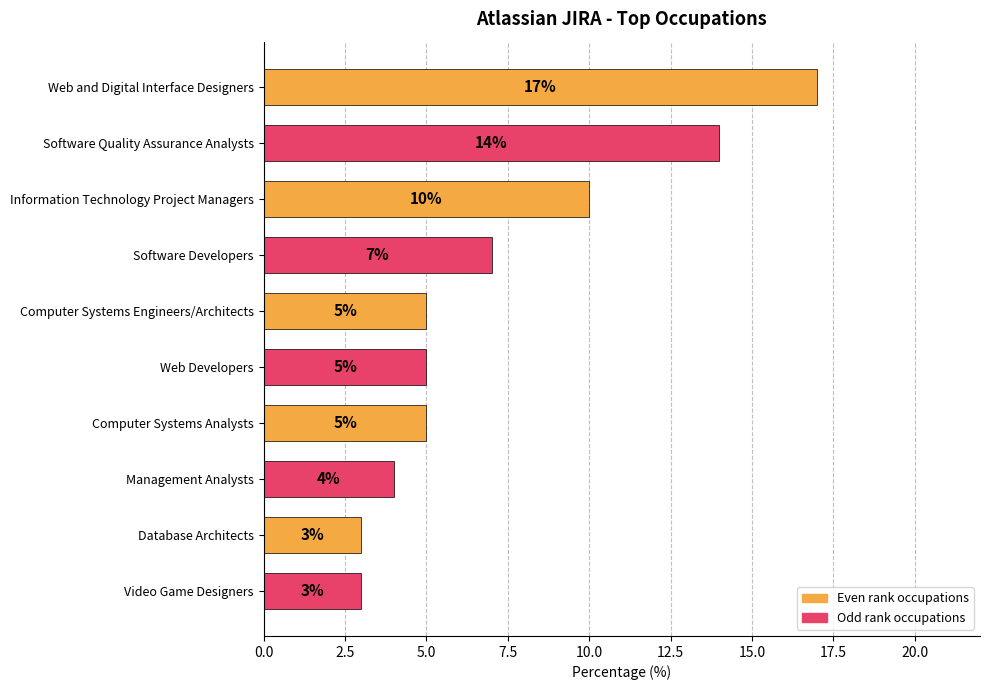

How many data points are less than 5?

3